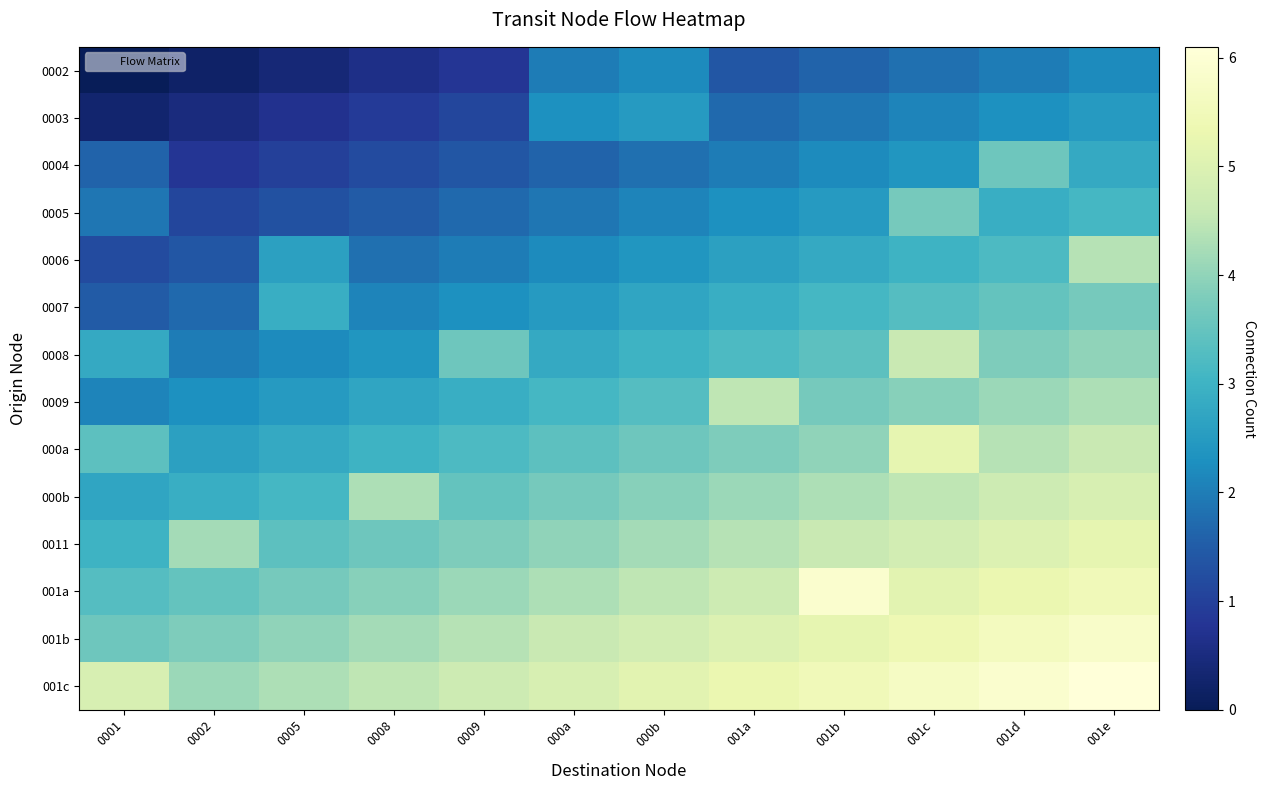

At how many categories does at least one series exceed 4?

12